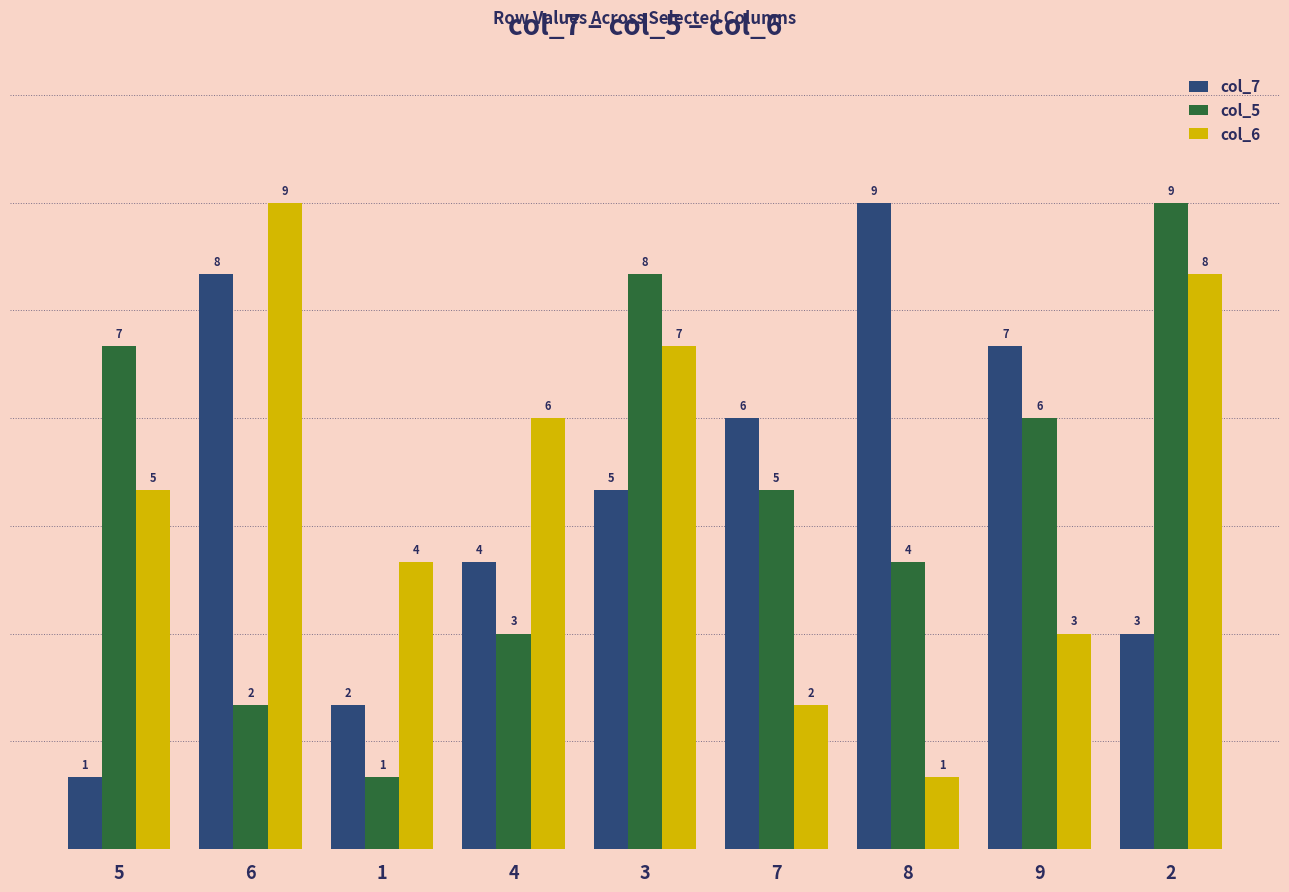

Where is col_7 nearest to the value 5?

3